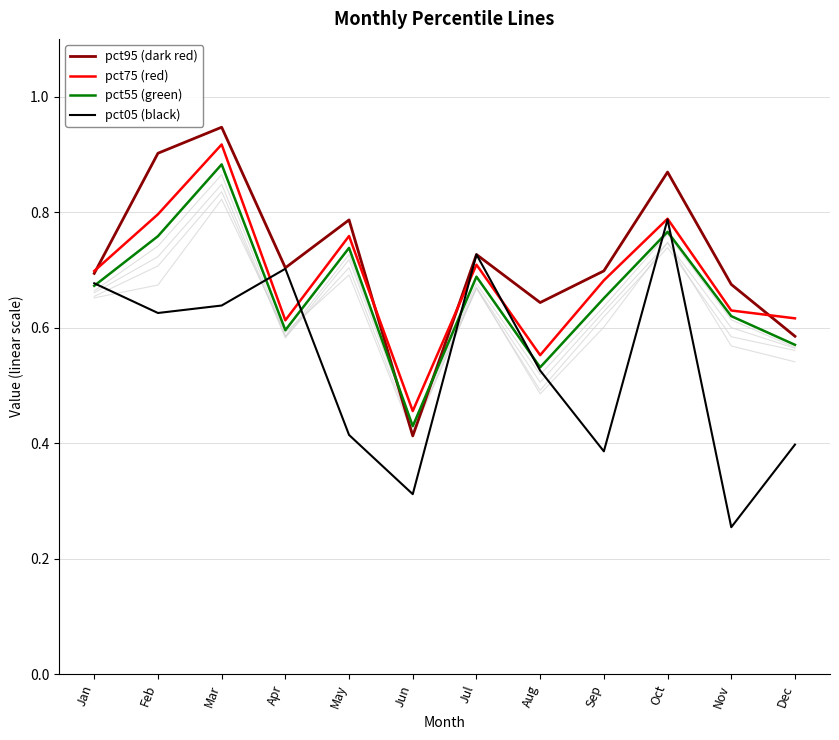

What is the total value across all series at Aug?

2.3